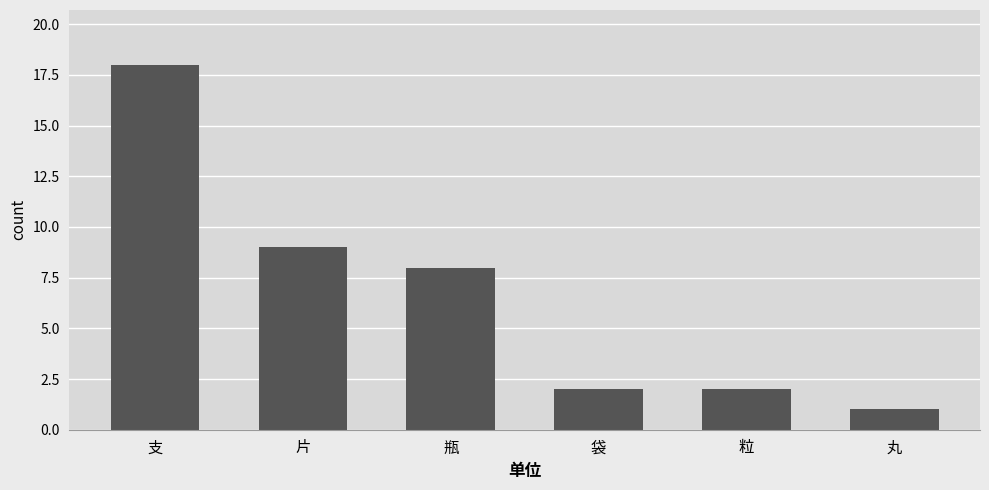

What is the maximum value shown in the chart?

18